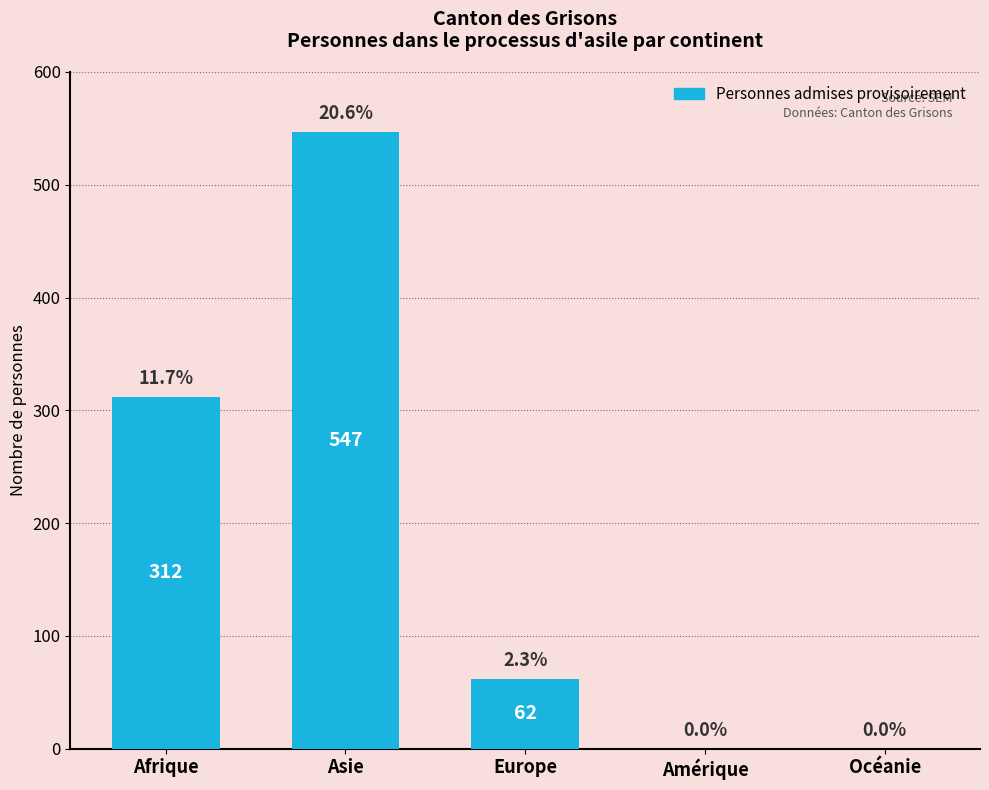

What is the sum of the values at Asie and Océanie?

547